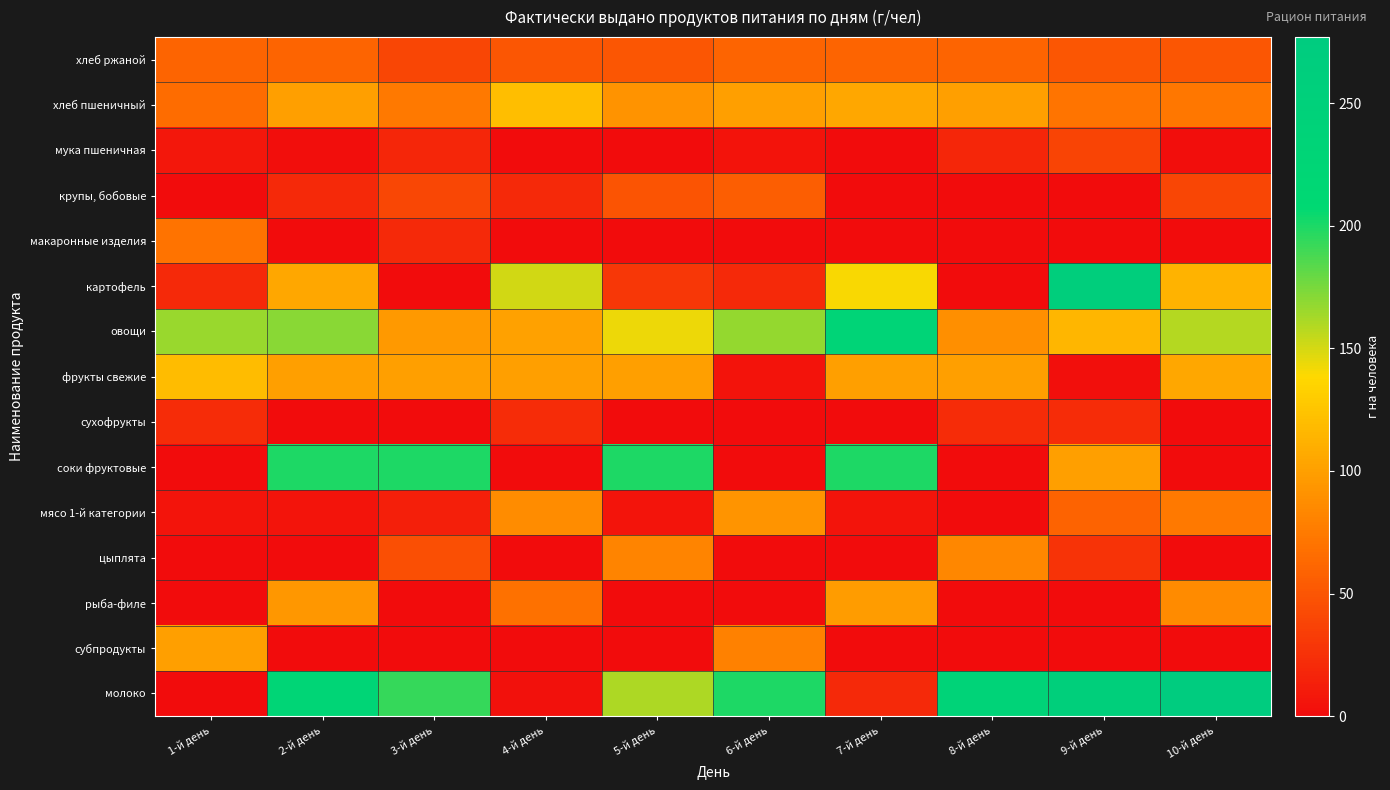

What is the spread (max minus min) of values at 1-й день?

166.5